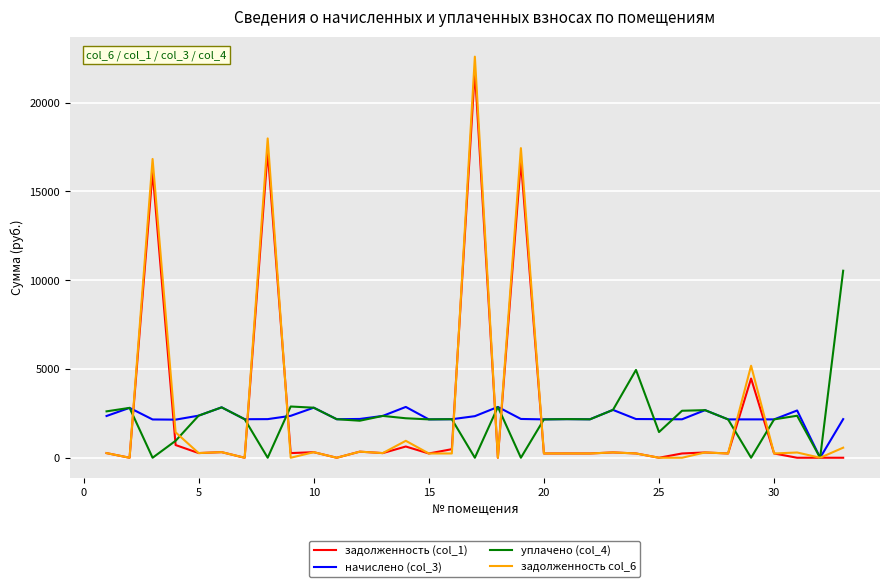

Which series ends up on top after the final intersection of задолженность (col_1) and задолженность col_6?

задолженность col_6